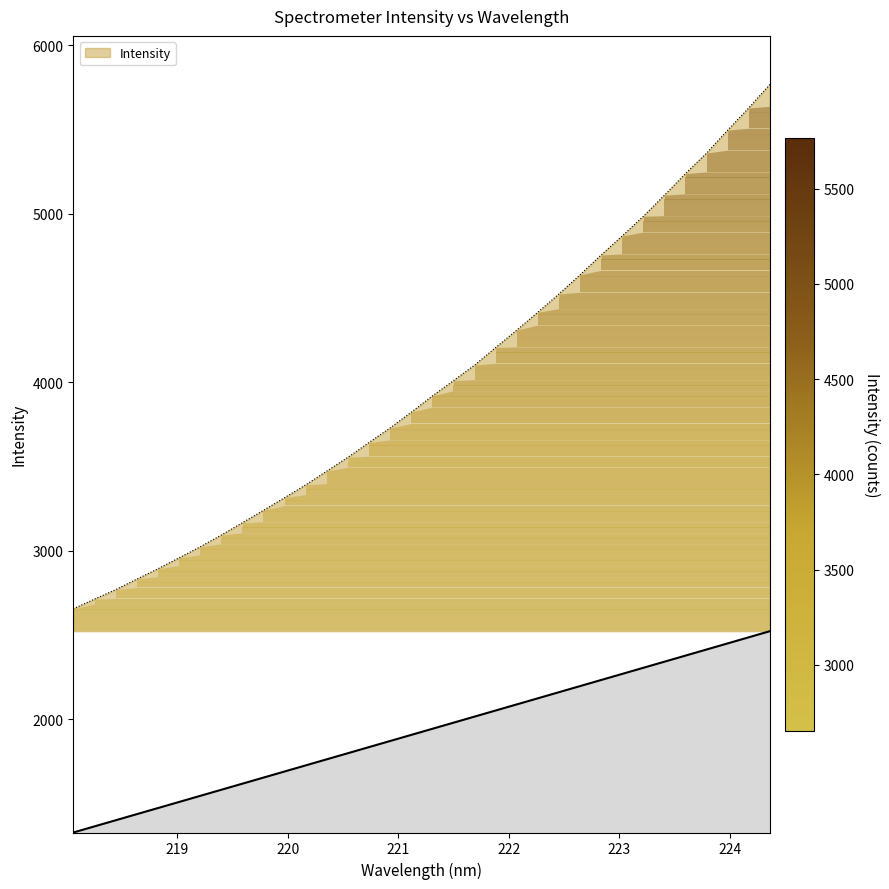

Reading right to left, list all the values displayed in this chart.

5767.1	5627.7	5496.0	5360.1	5238.3	5109.9	4984.8	4867.9	4755.1	4637.5	4523.7	4415.4	4309.1	4205.7	4101.4	4009.1	3918.4	3821.9	3728.7	3642.2	3554.3	3472.6	3390.6	3314.6	3239.4	3165.8	3092.5	3022.7	2957.3	2892.2	2831.1	2768.4	2712.5	2654.9